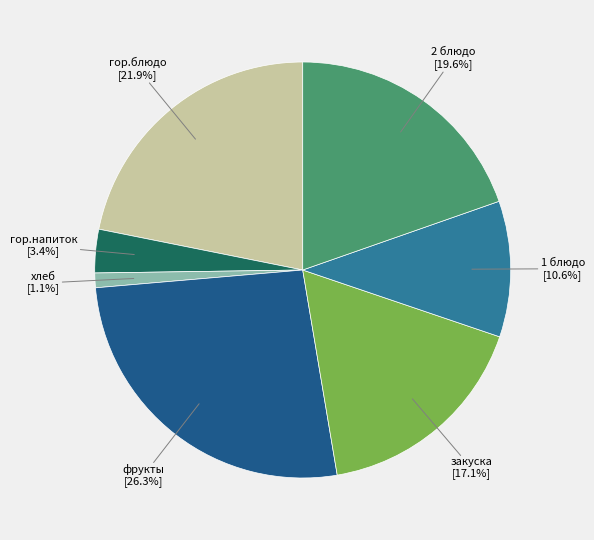

Does any single category account for the majority?

No